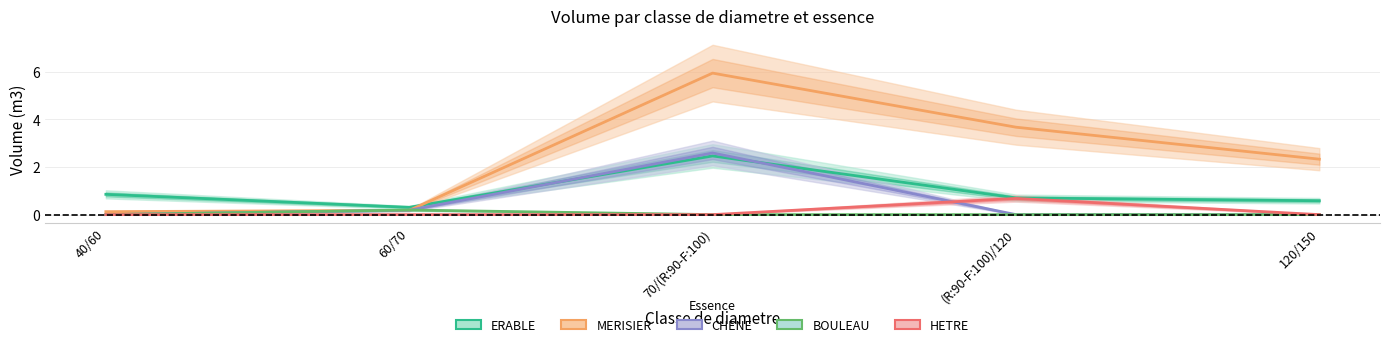

What is the spread (max minus min) of values at 70/(R:90-F:100)?

5.9